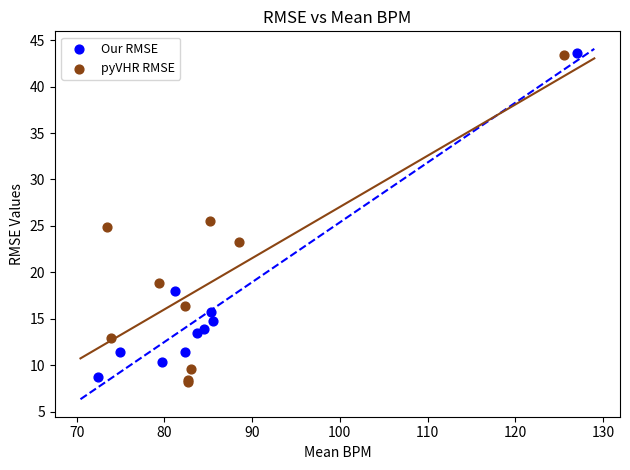

What are all the series names shown in the legend?

Our RMSE, pyVHR RMSE